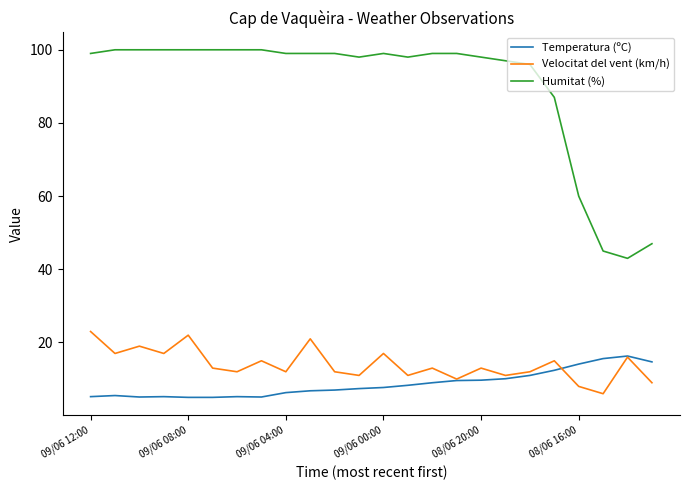

Rank the series by their maximum value, from highest to lowest.

Humitat (%), Velocitat del vent (km/h), Temperatura (ºC)